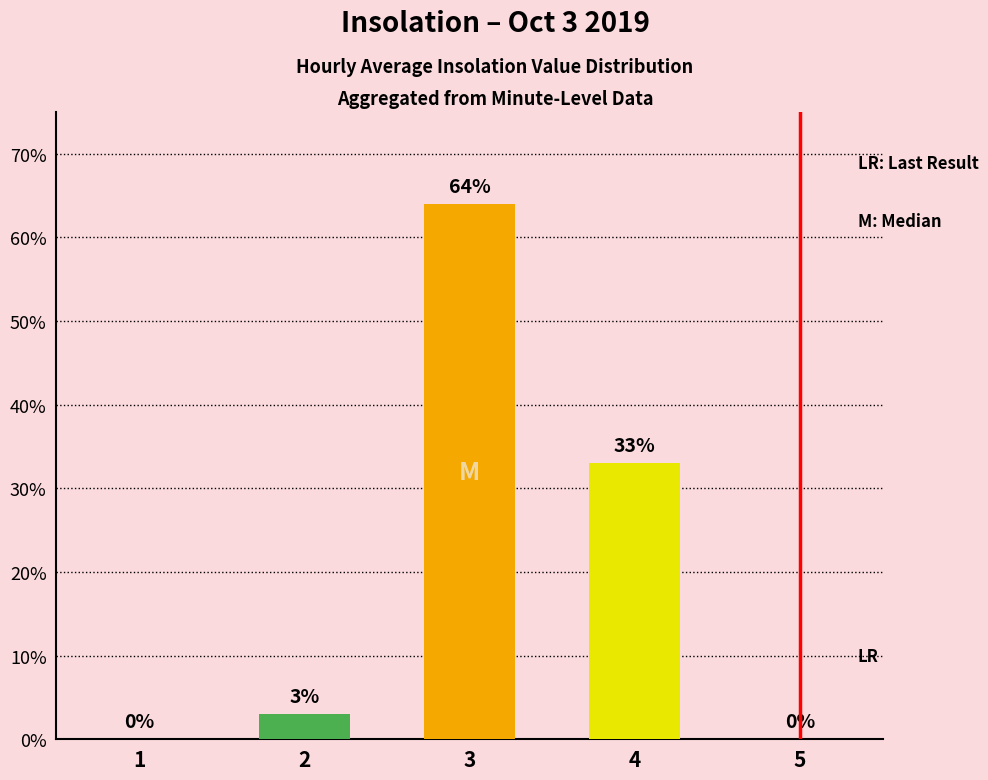

Which category has the highest value across all series?

3